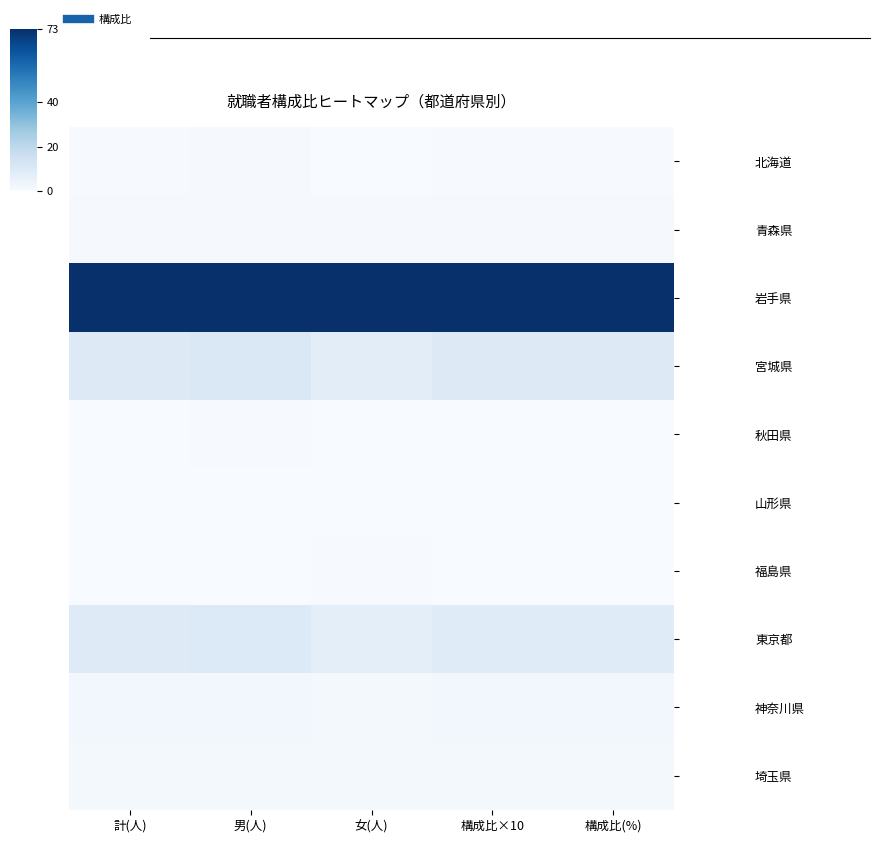

Rank the series by their maximum value, from lowest to highest.

山形県, 福島県, 秋田県, 北海道, 青森県, 埼玉県, 神奈川県, 東京都, 宮城県, 岩手県